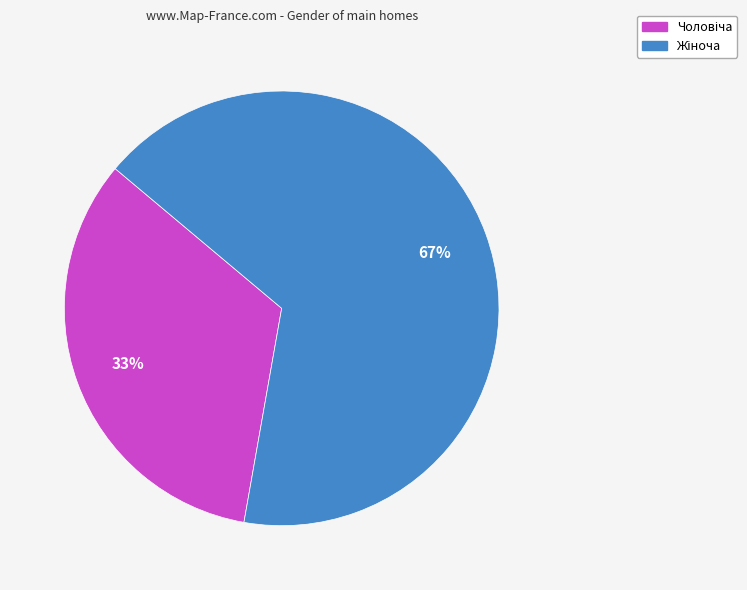

To the nearest percent, what is the average slice percentage?

50%